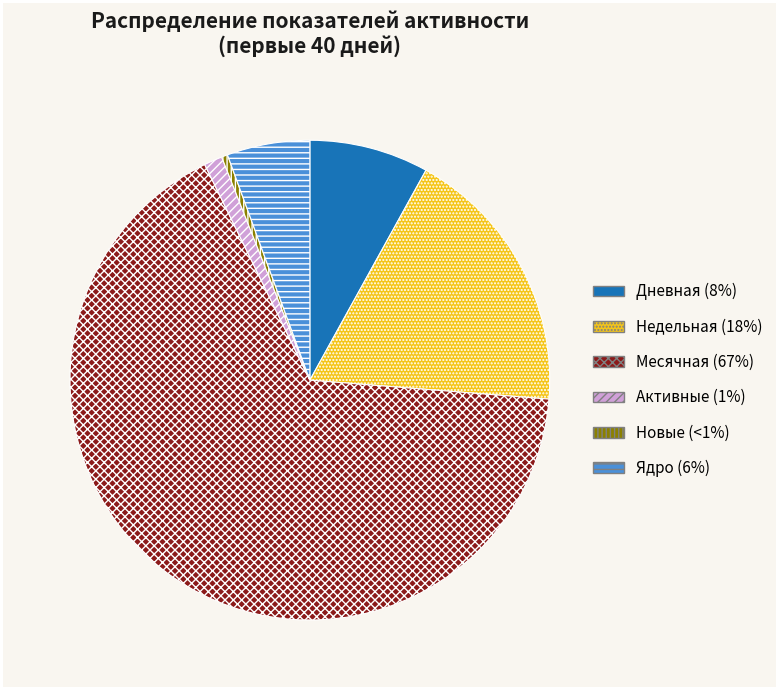

Which slice is the smallest?

Новые